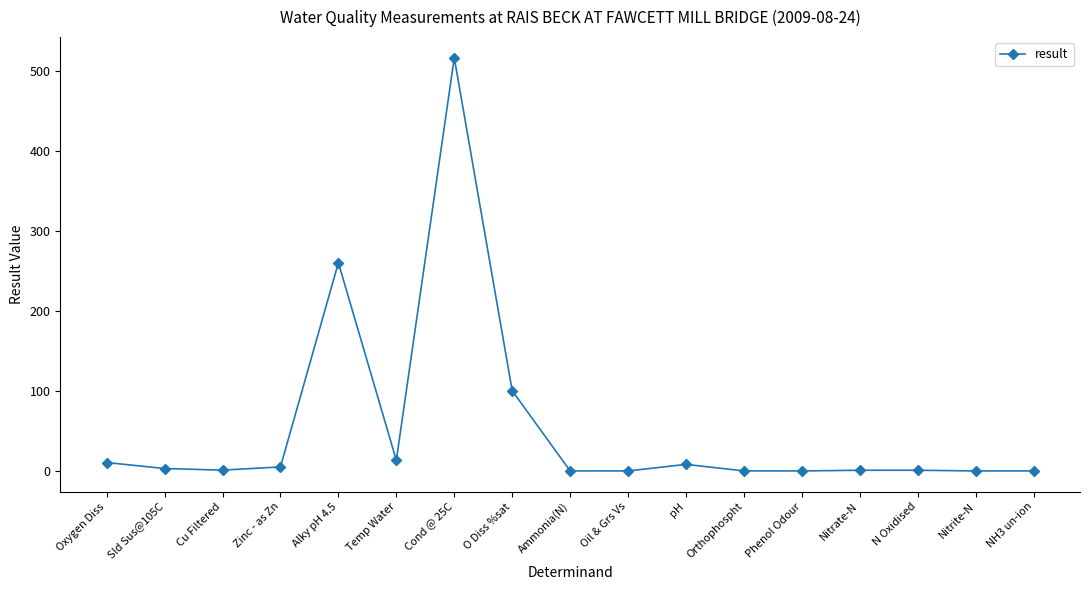

What is the average value?

54.1